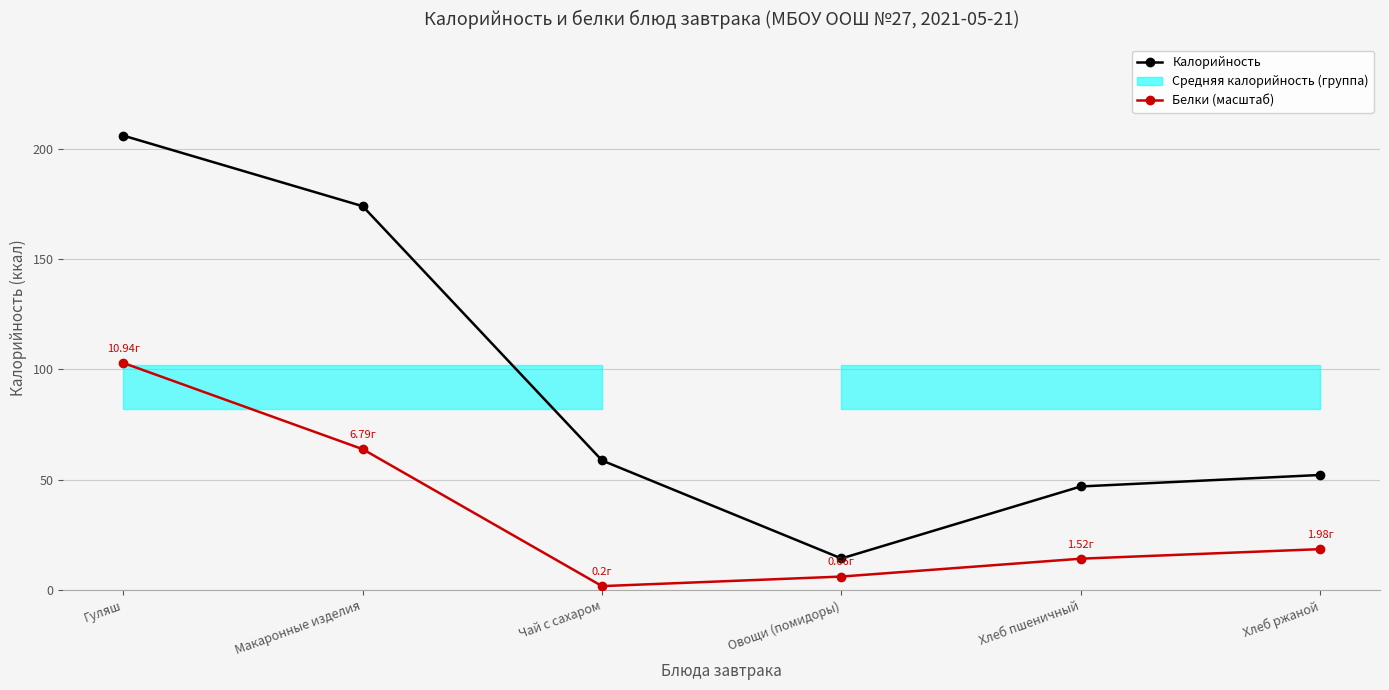

Is this an area chart (filled region under the line)?

No